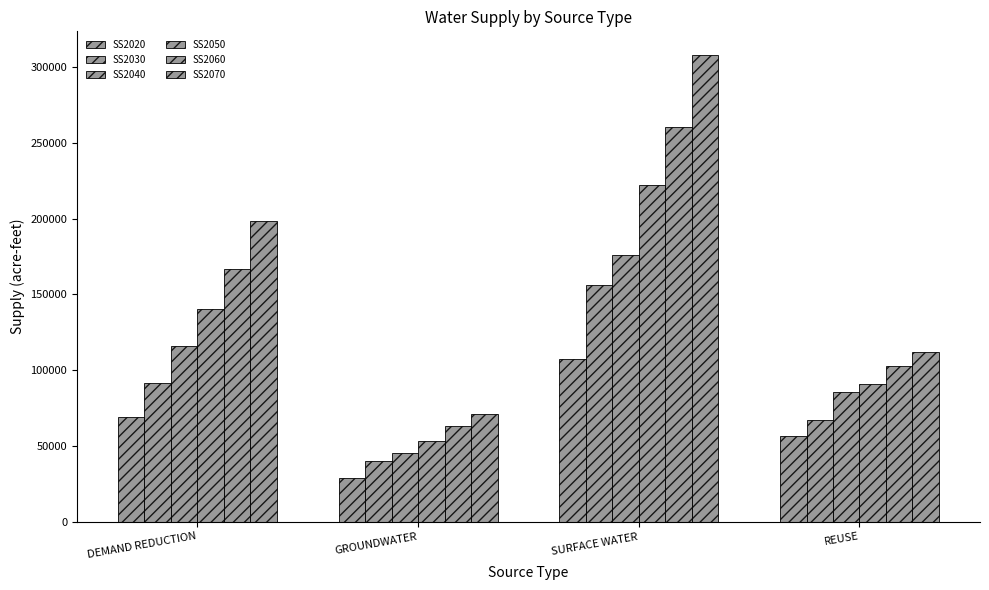

Where is SS2070 nearest to the value 189550?

DEMAND REDUCTION